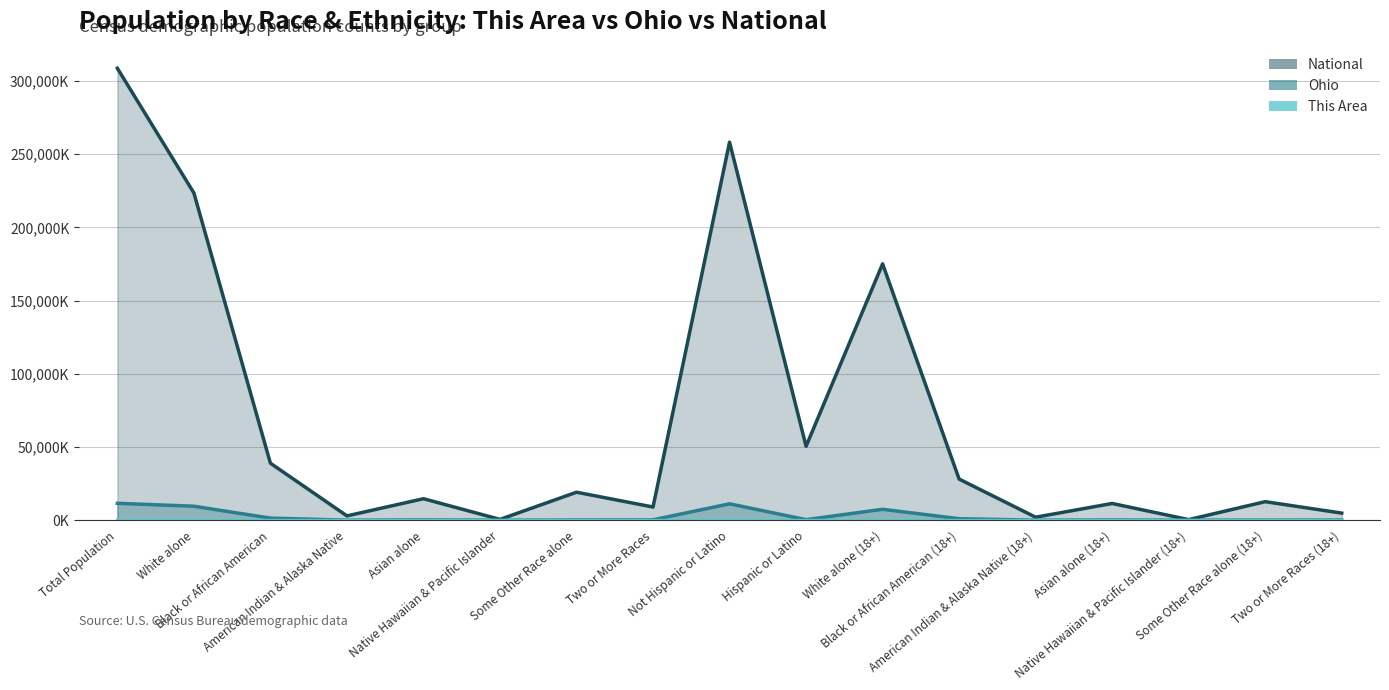

True or false: This Area and National intersect in this chart.

False